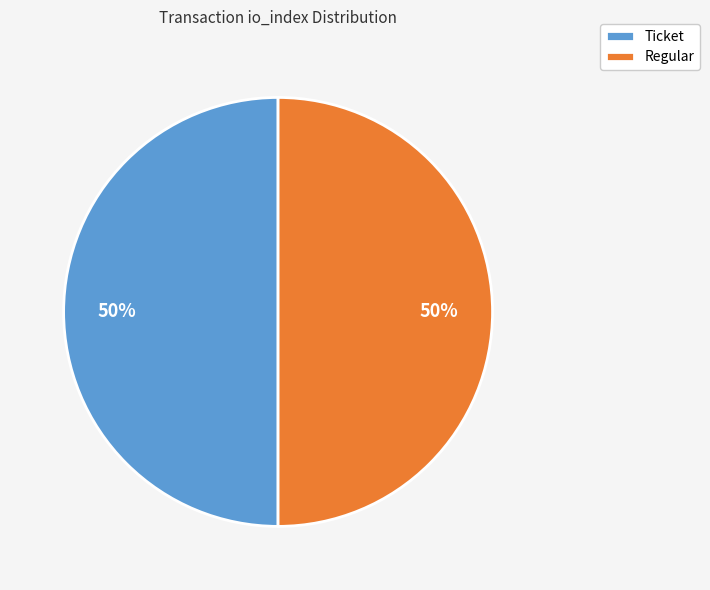

To the nearest percent, what is the combined percentage of Regular and Ticket?

100%